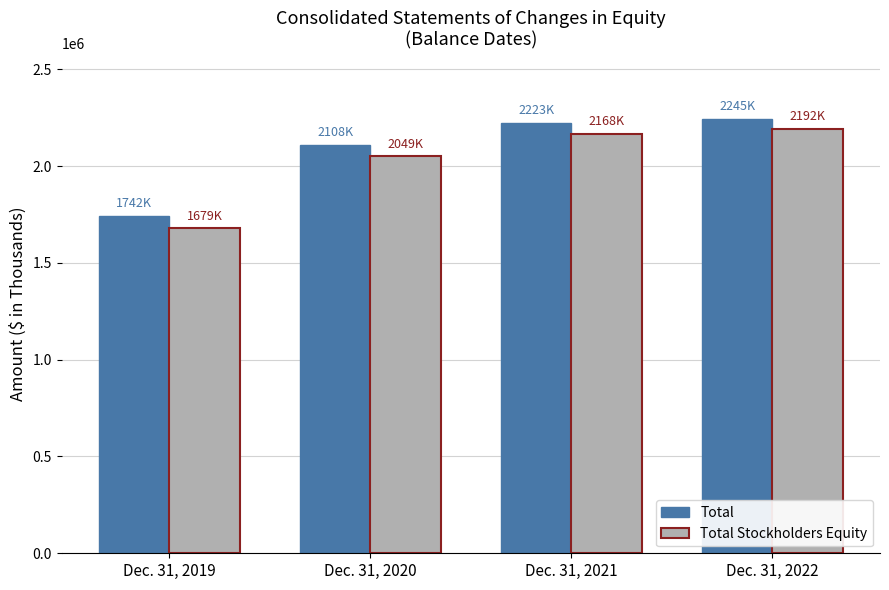

What is the sum of all Total Stockholders Equity values?

8087619